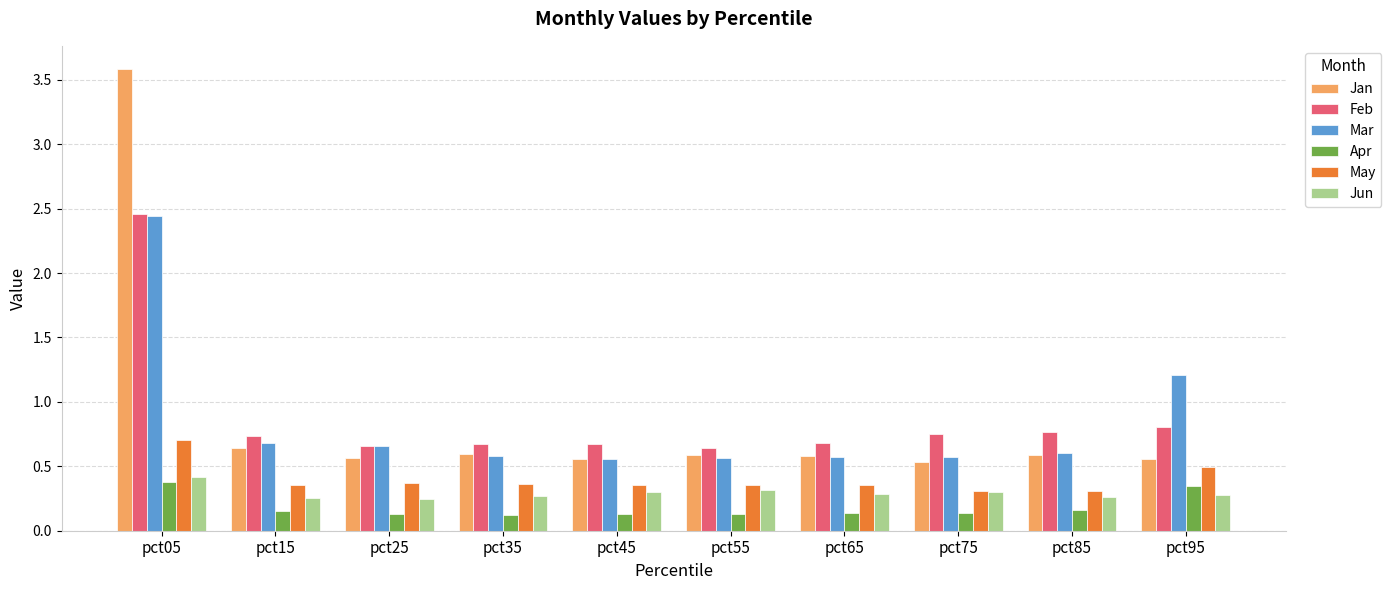

At which category is the sum across all series the highest?

pct05